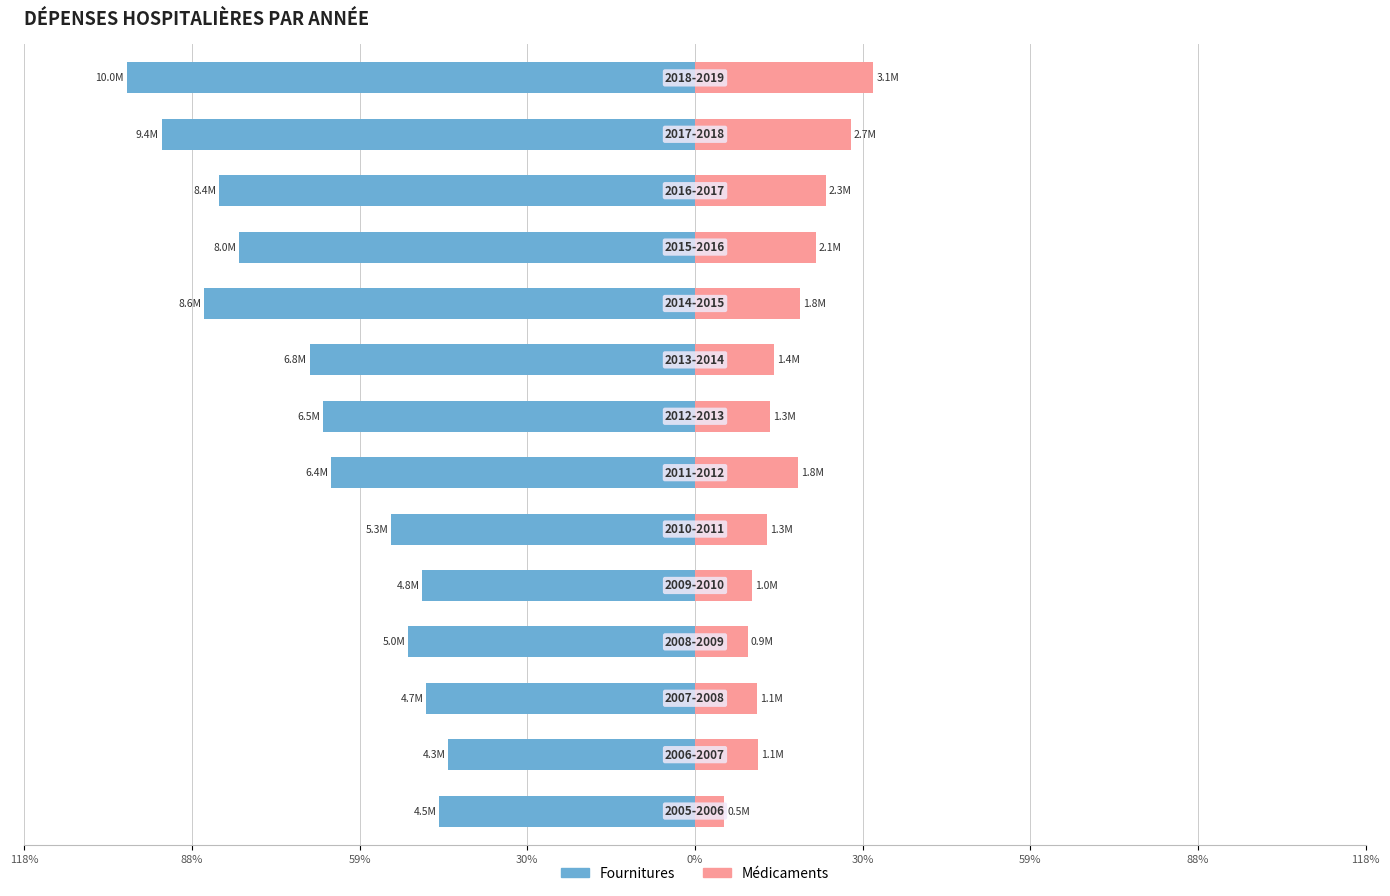

True or false: Médicaments has a value of 2.3 at 118%.

False